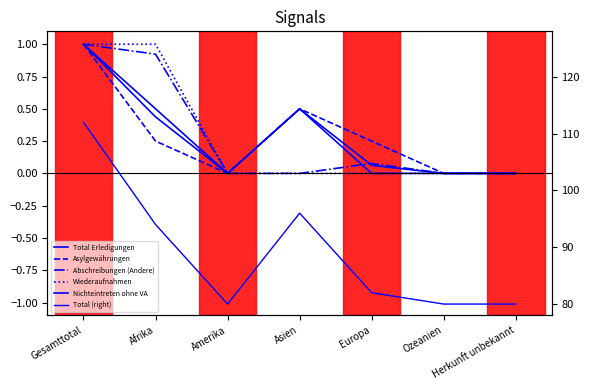

What is the label of the 7th point from the right?

Gesamttotal